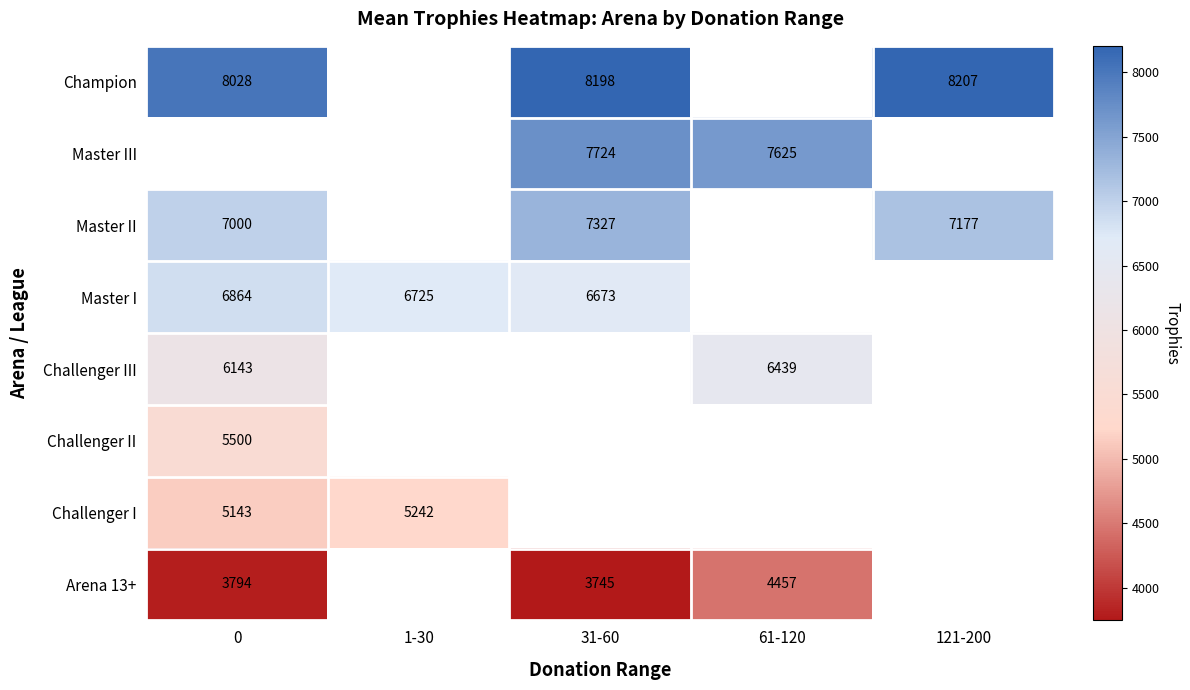

True or false: Arena 13+ has a value of 3745 at 31-60.

True